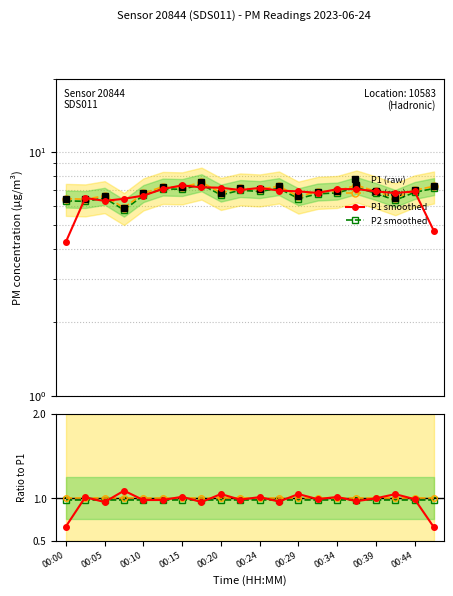

In P1, how many points are lower than both neighbors (excluding endpoints)?

7